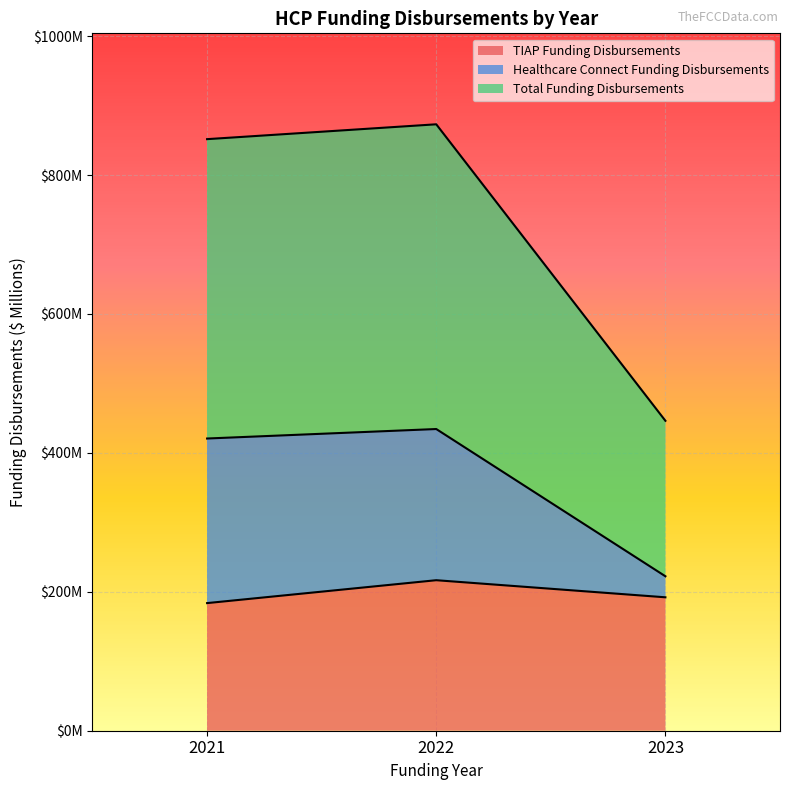

The TIAP Funding Disbursements series shows 65.7 at 2021. True or false?

False